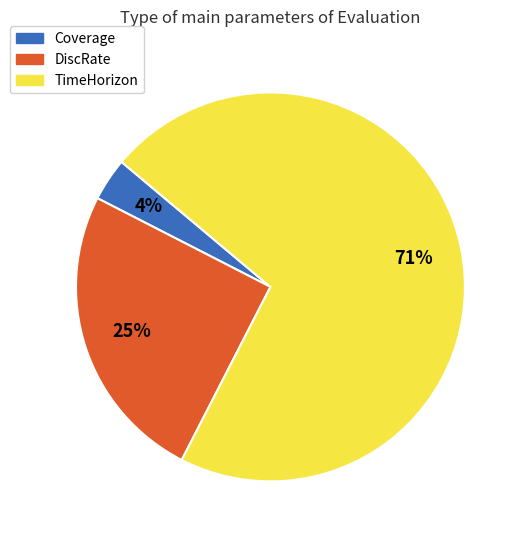

Count the number of slices in the pie.

3